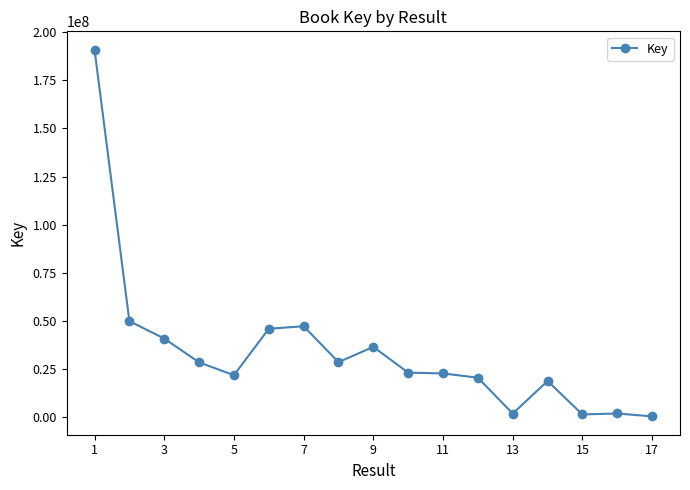

What is the maximum value shown in the chart?

190947928